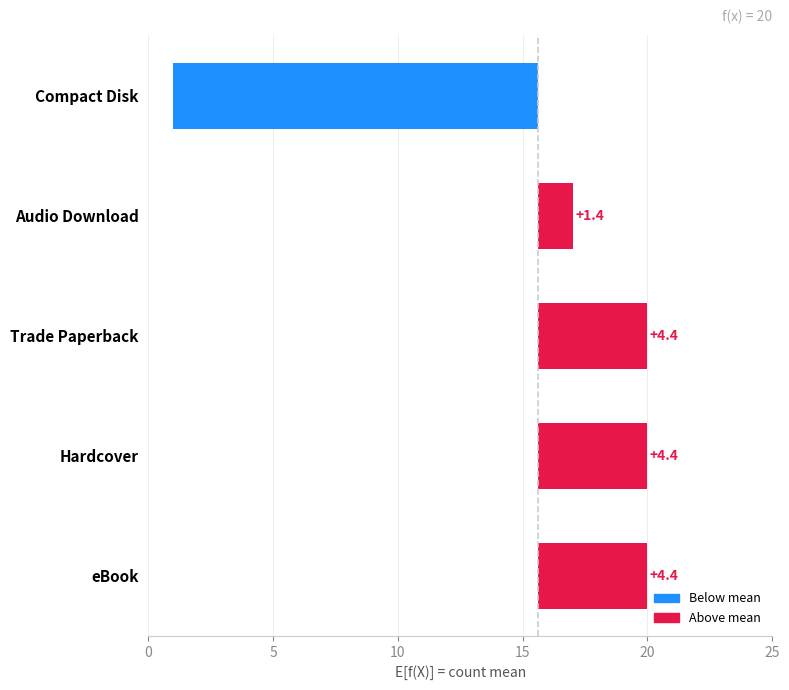

Count the number of data series in this chart.

1